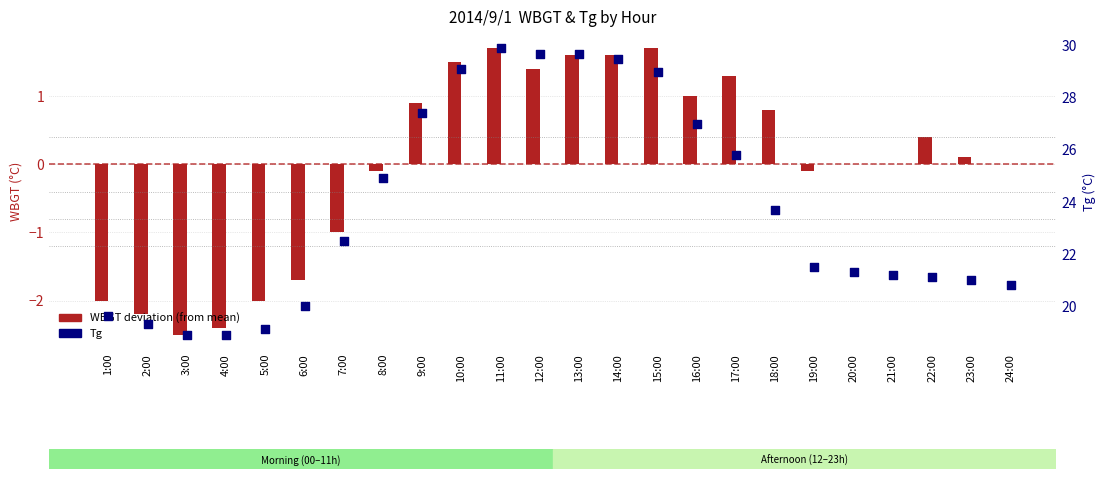

What is the total value across all series at 16:00?

28.0